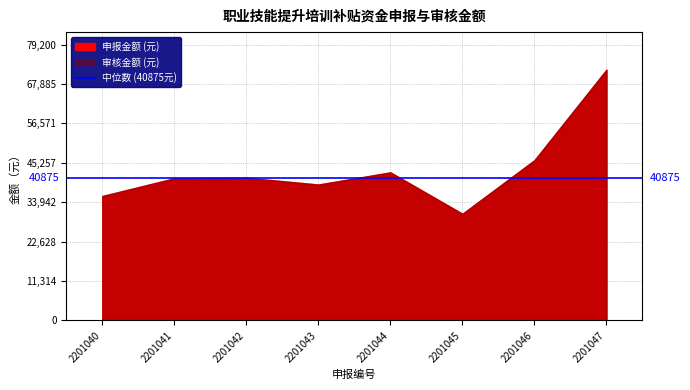

At which label does 申报金额 reach its peak?

2201047